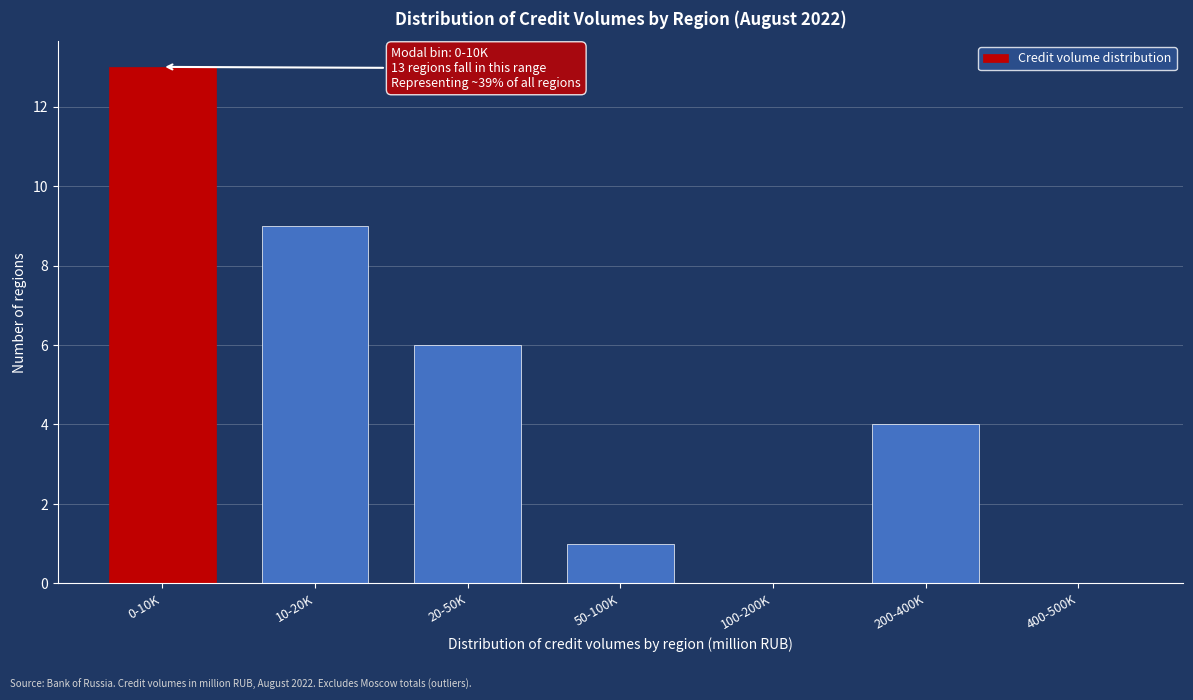

Reading left to right, extract all data points from this chart.

0-10K=13	10-20K=9	20-50K=6	50-100K=1	100-200K=0	200-400K=4	400-500K=0